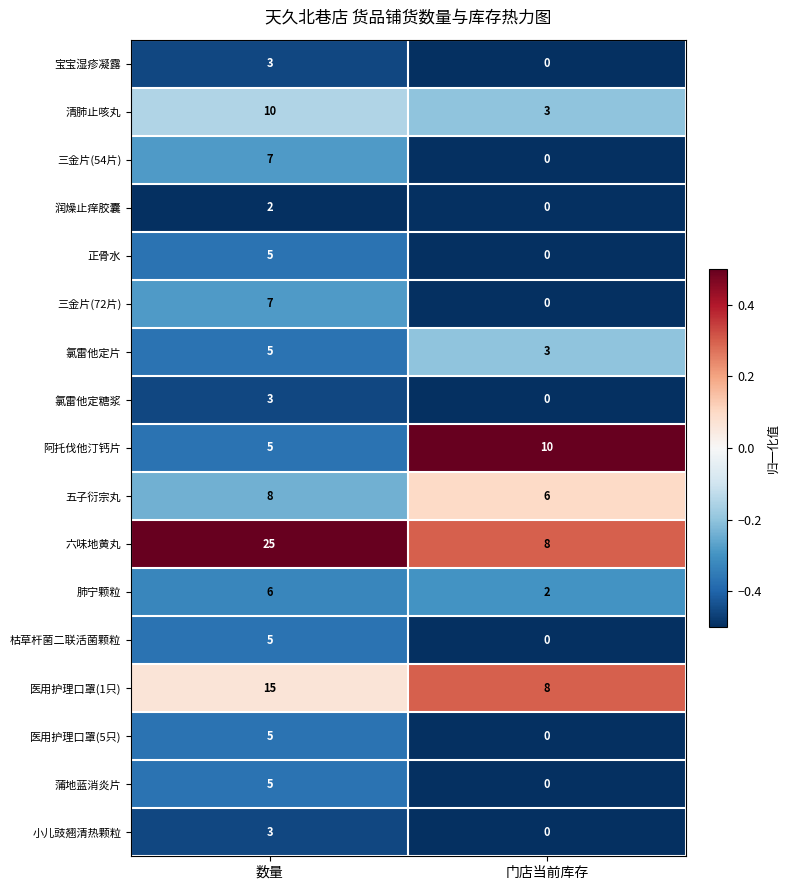

What is the spread (max minus min) of values at 门店当前库存?

10